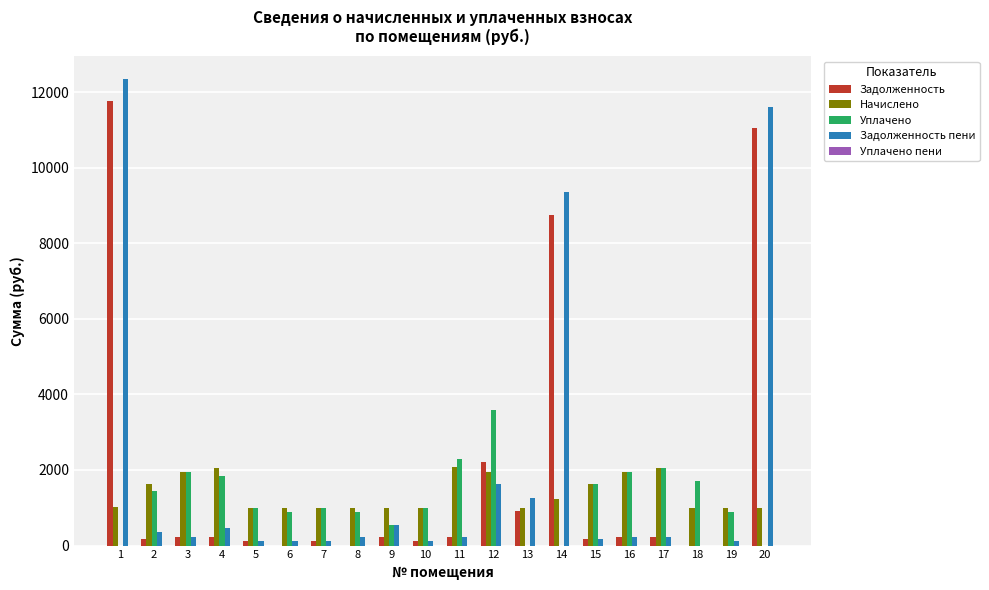

Between 5 and 20, which series saw the biggest shift?

Задолженность пени